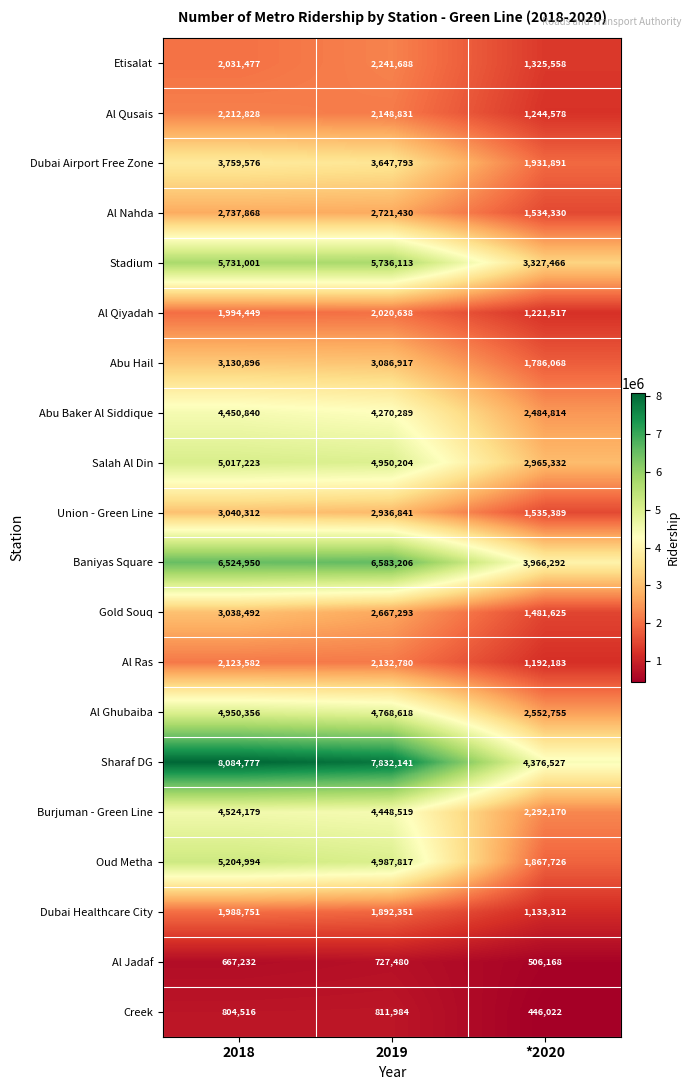

What is the difference between the Dubai Airport Free Zone values at *2020 and 2018?

1827685